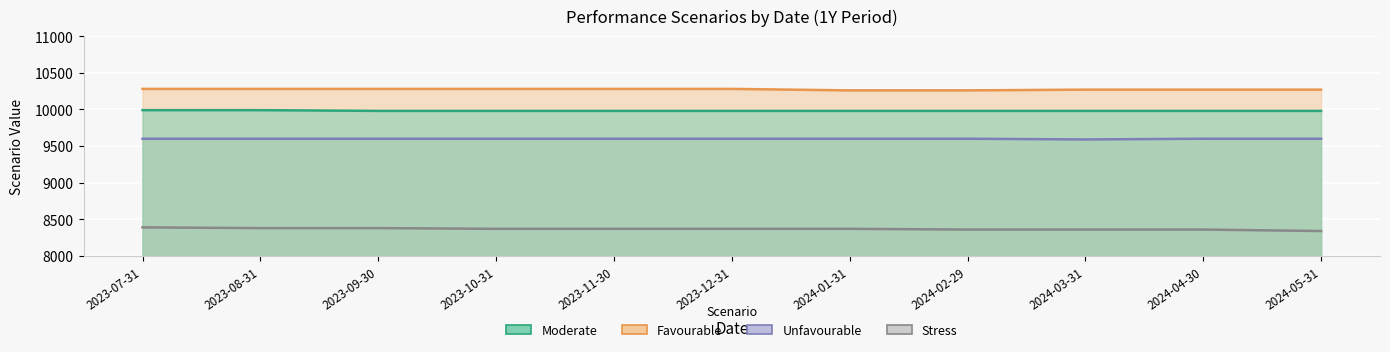

Is the value of Unfavourable at 2024-04-30 greater than the value of Moderate at 2023-07-31?

No